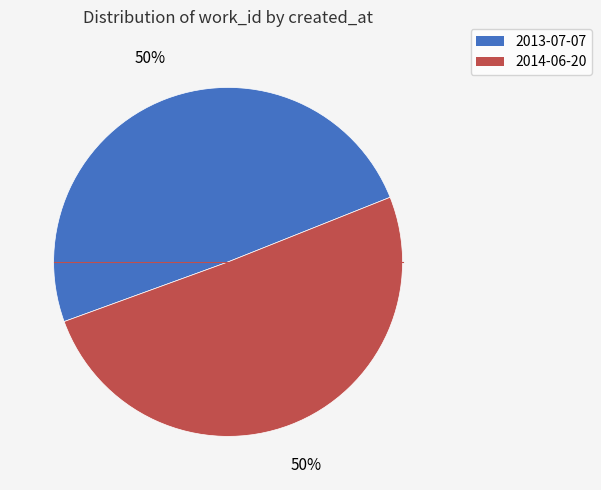

To the nearest percent, what percentage of the pie is 2013-07-07?

50%